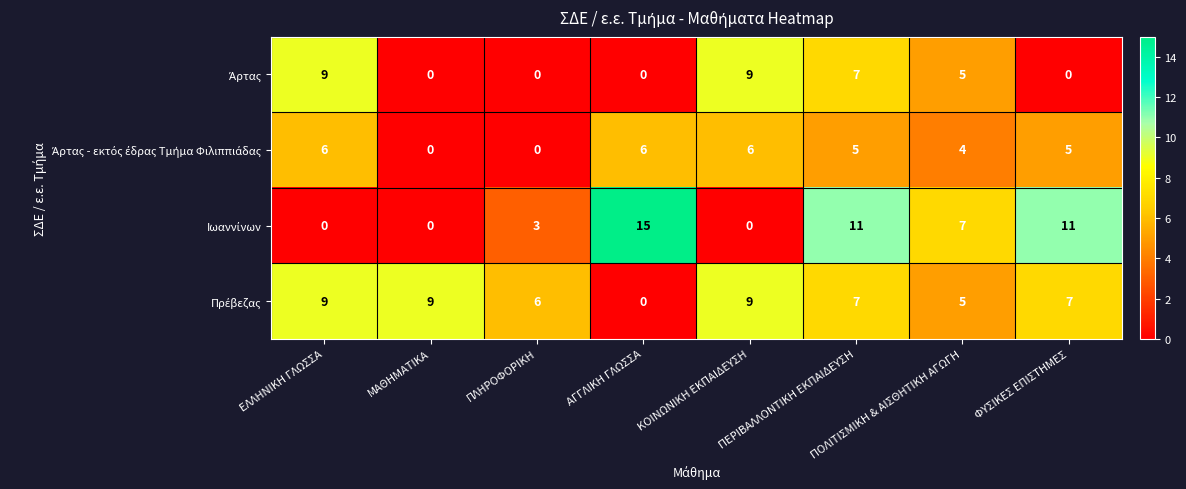

Which category has the highest value across all series?

ΑΓΓΛΙΚΗ ΓΛΩΣΣΑ